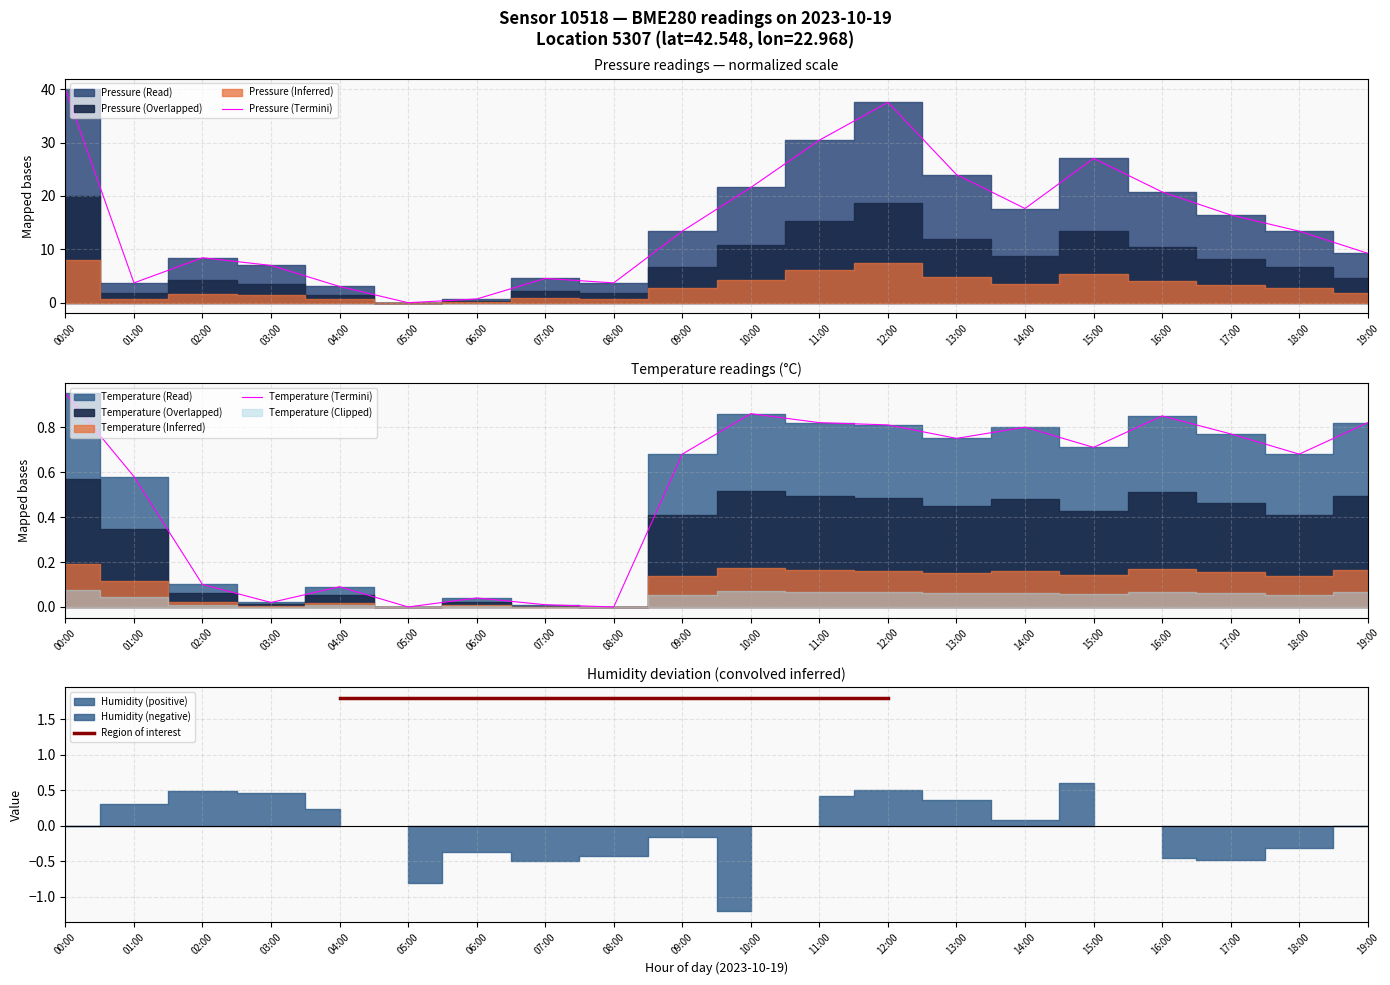

What is the spread (max minus min) of values at 01:00?

3.1